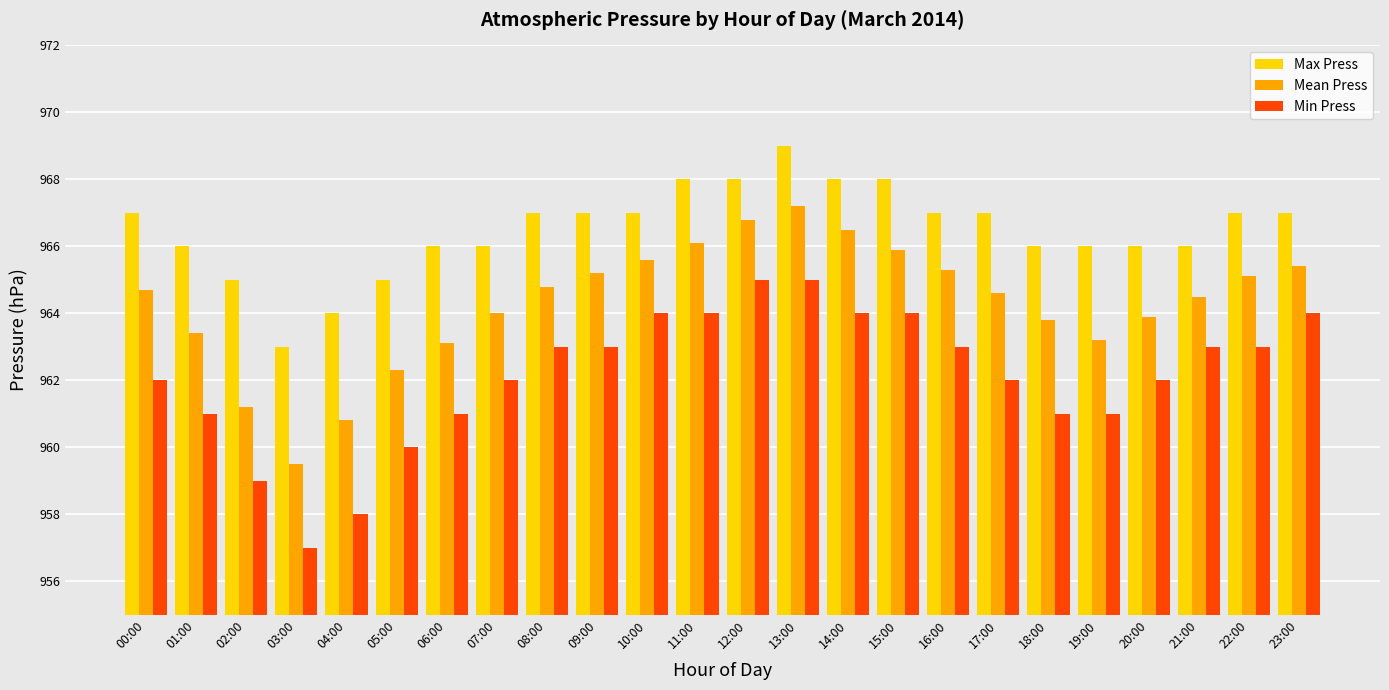

Which label corresponds to the smallest value in the chart?

03:00